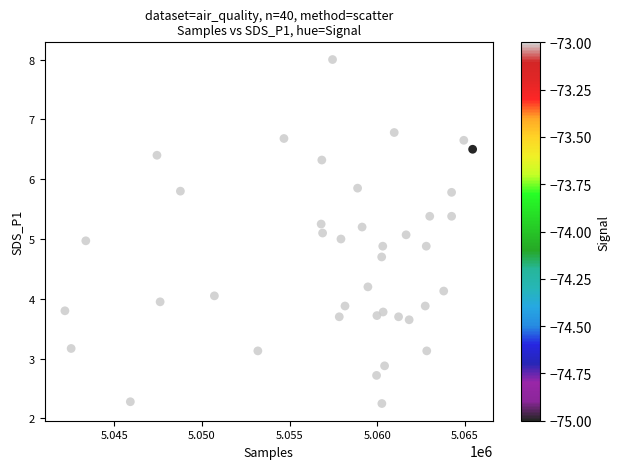

How many data points are displayed?

40